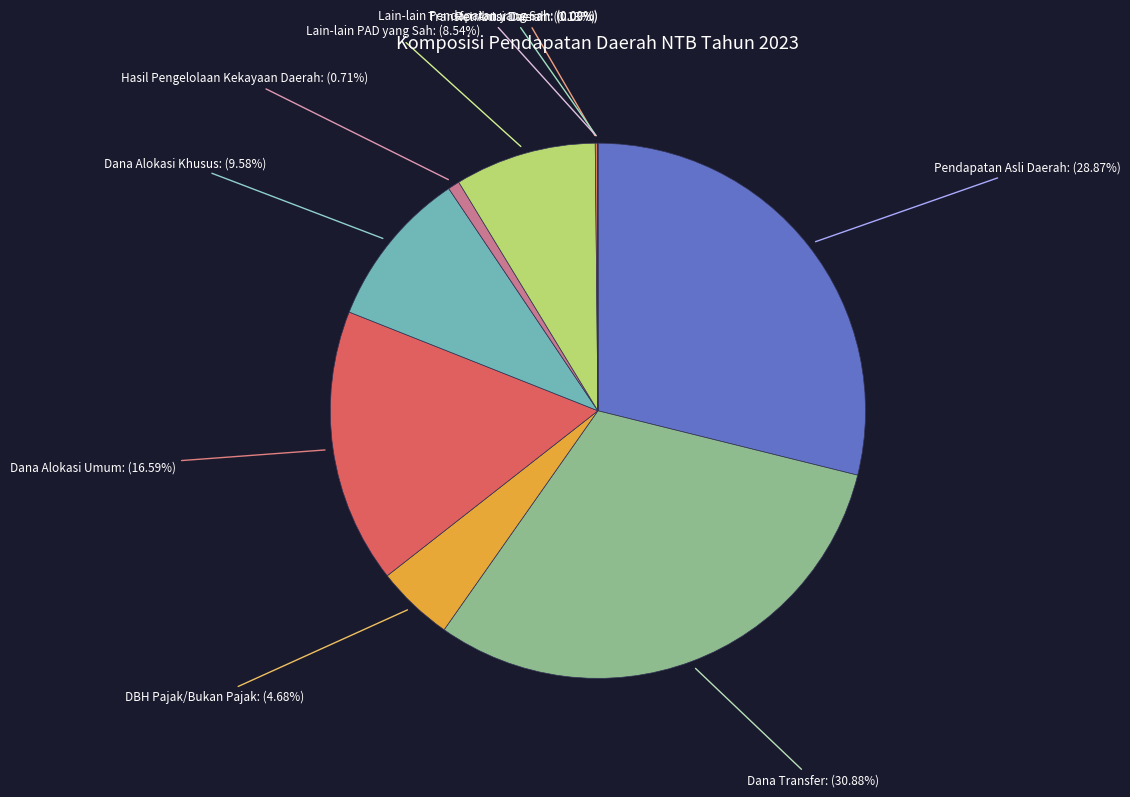

Do Pendapatan Asli Daerah and DBH Pajak/Bukan Pajak together represent more than half of the pie?

No